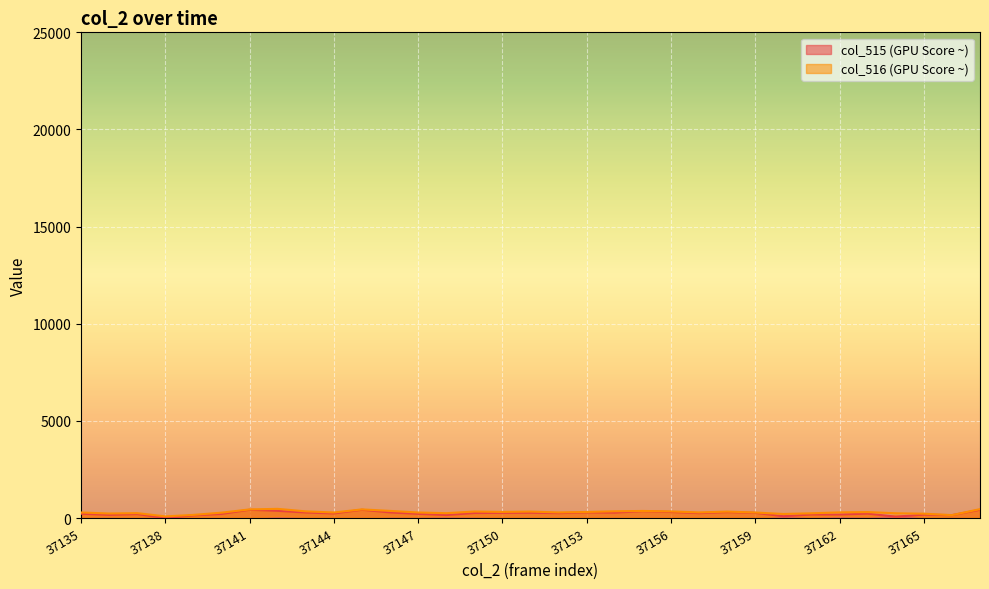

True or false: the data shows 115 at 37152.

False